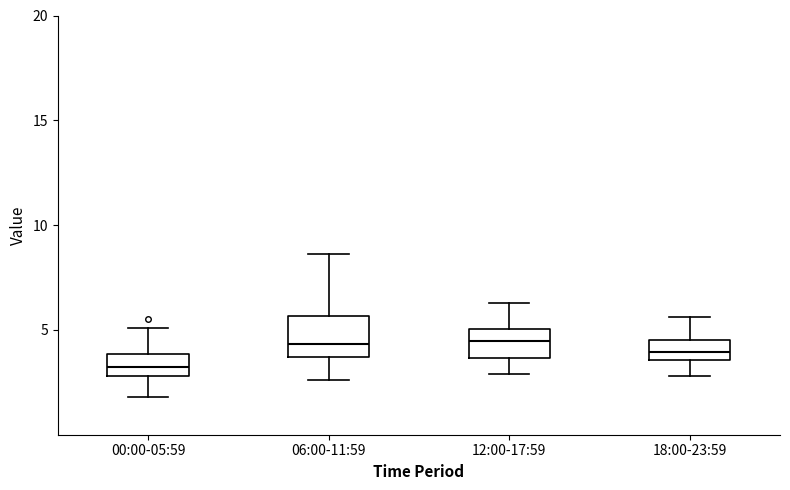

Which box has the lowest median line?

00:00-05:59